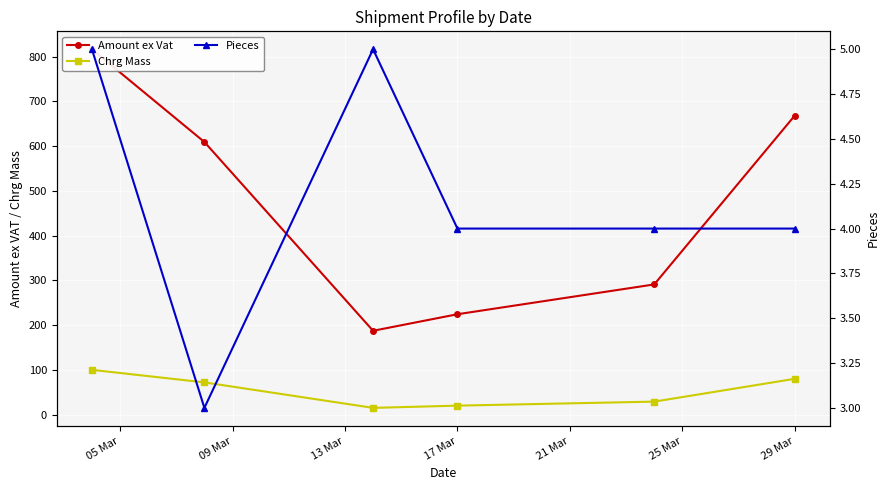

The Chrg Mass series shows 80 at 29 Mar. True or false?

True